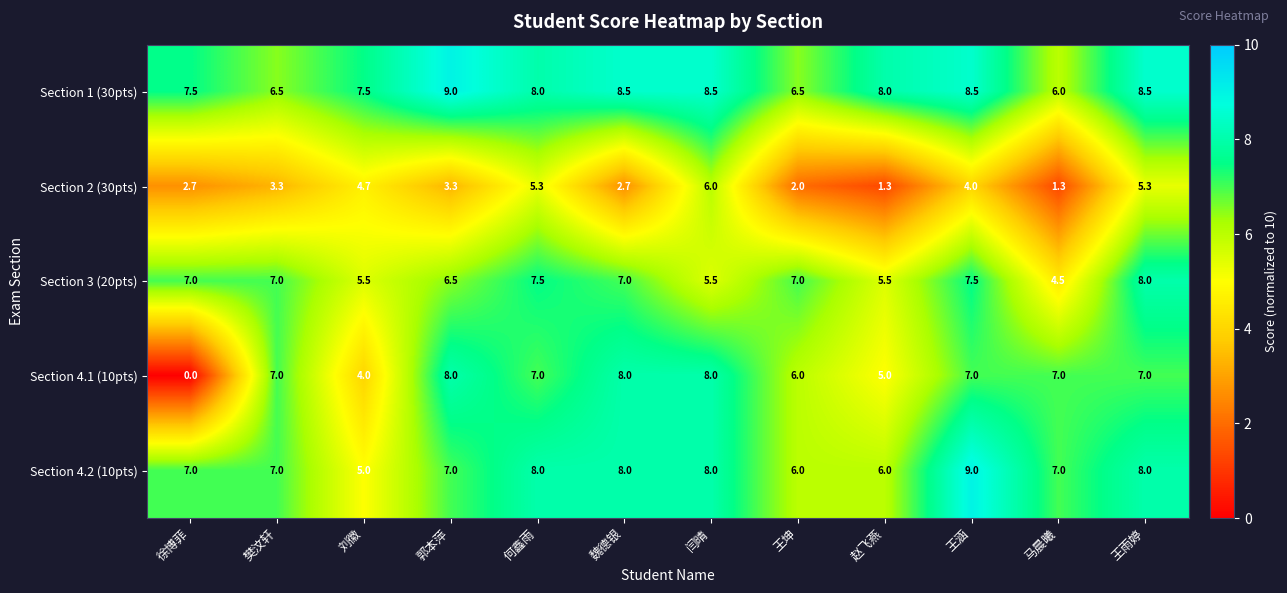

Which series has the widest spread of values?

Section 4.1 (10pts)